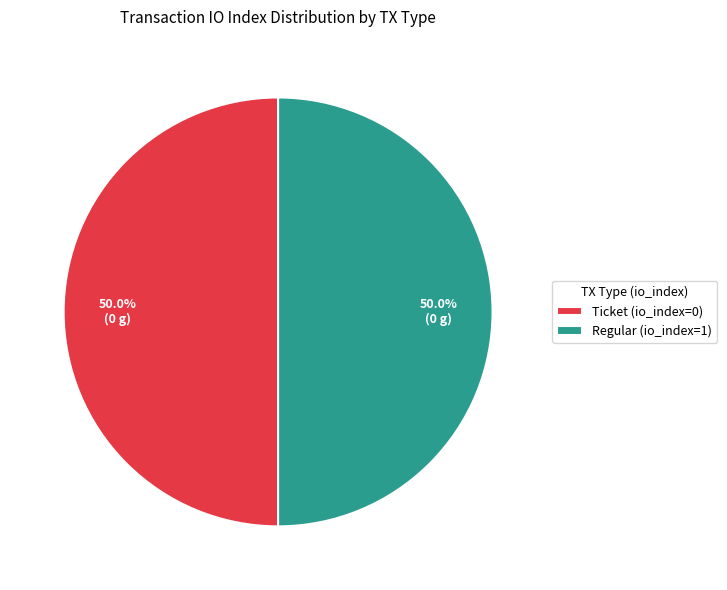

Approximately how many times larger is the value at Ticket (io_index=0) compared to Regular (io_index=1)?

1.0